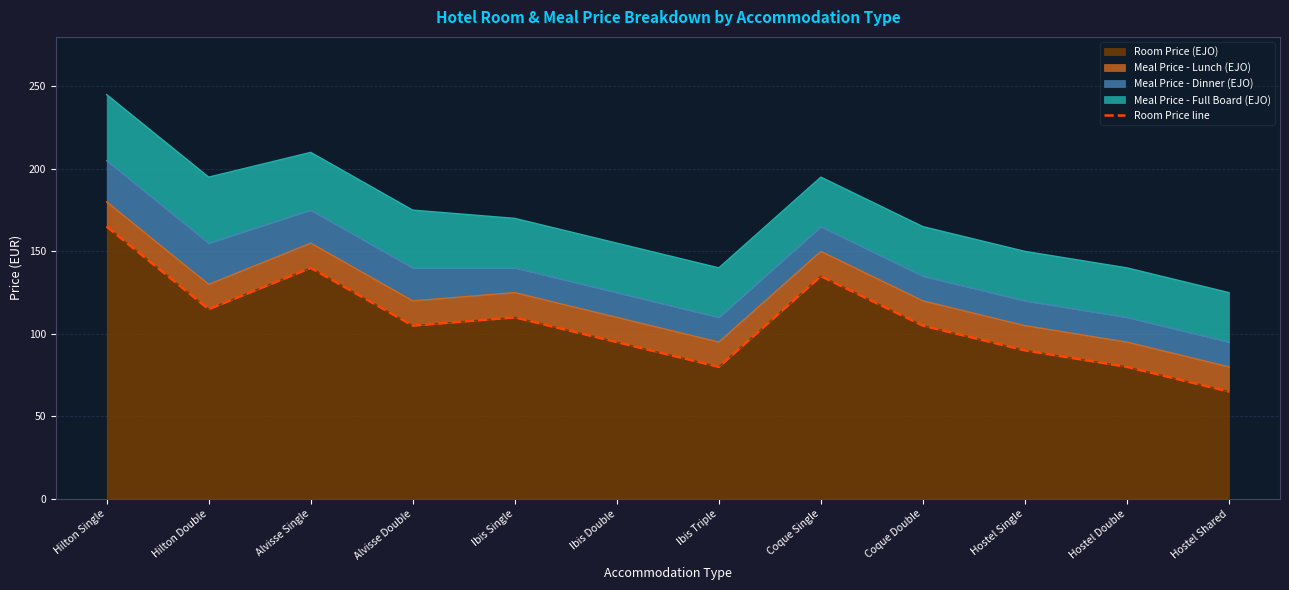

Reading left to right, transcribe all the data shown in this chart.

Hilton Single=165	Hilton Double=115	Alvisse Single=140	Alvisse Double=105	Ibis Single=110	Ibis Double=95	Ibis Triple=80	Coque Single=135	Coque Double=105	Hostel Single=90	Hostel Double=80	Hostel Shared=65